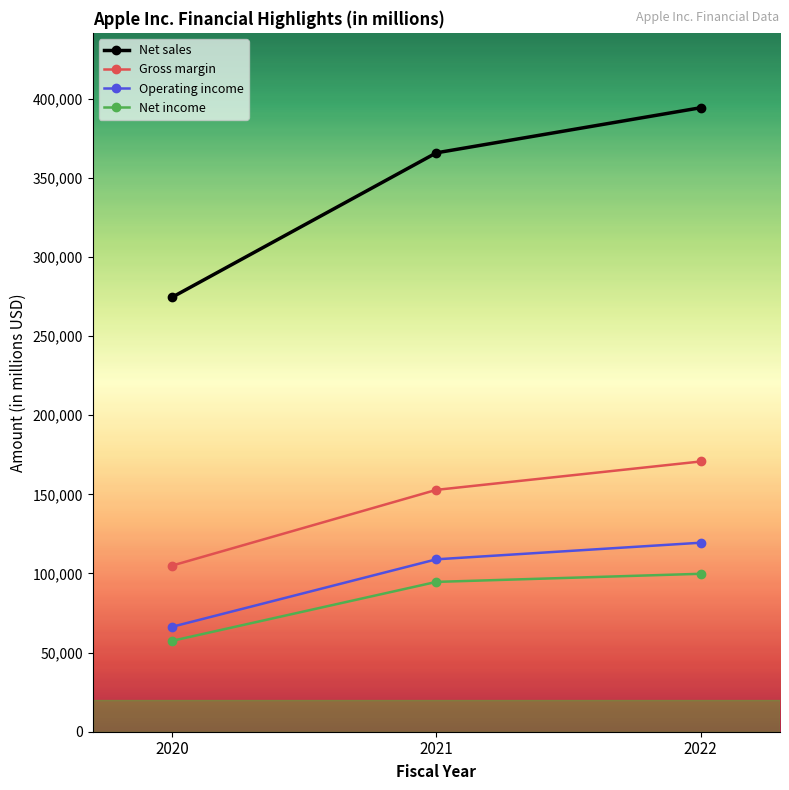

What is the total value across all series at 2021?

722282